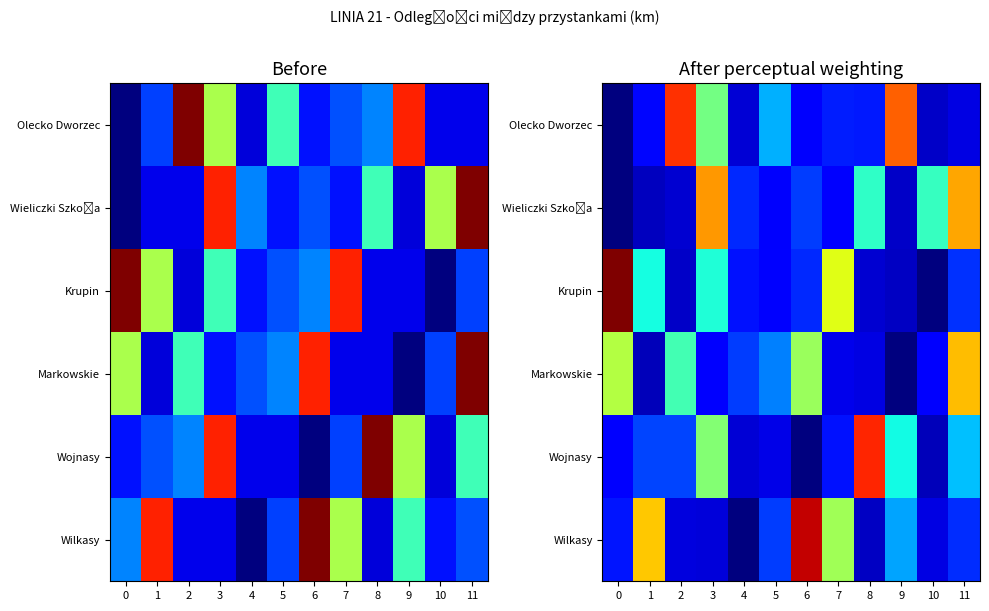

Which series has the largest total across all categories?

row_5